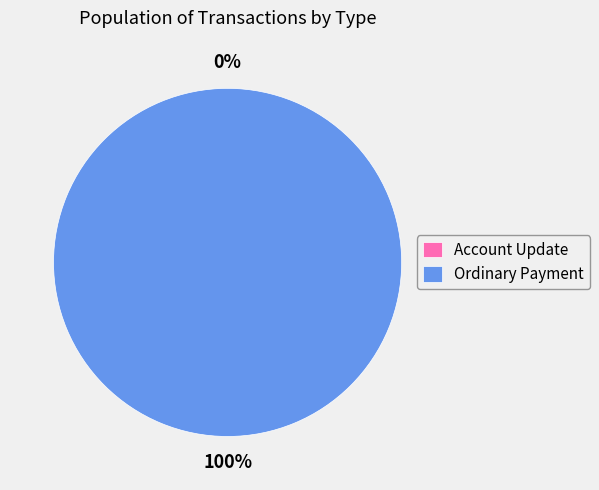

Combined, do Ordinary Payment and Account Update account for over 50%?

Yes